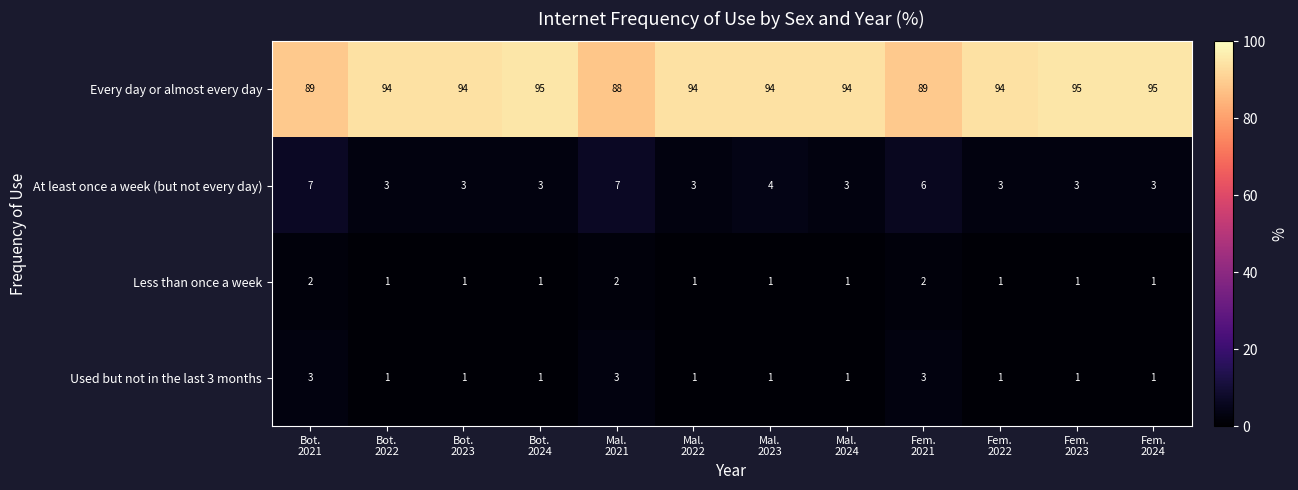

What is the spread (max minus min) of values at Bot.
2023?

93